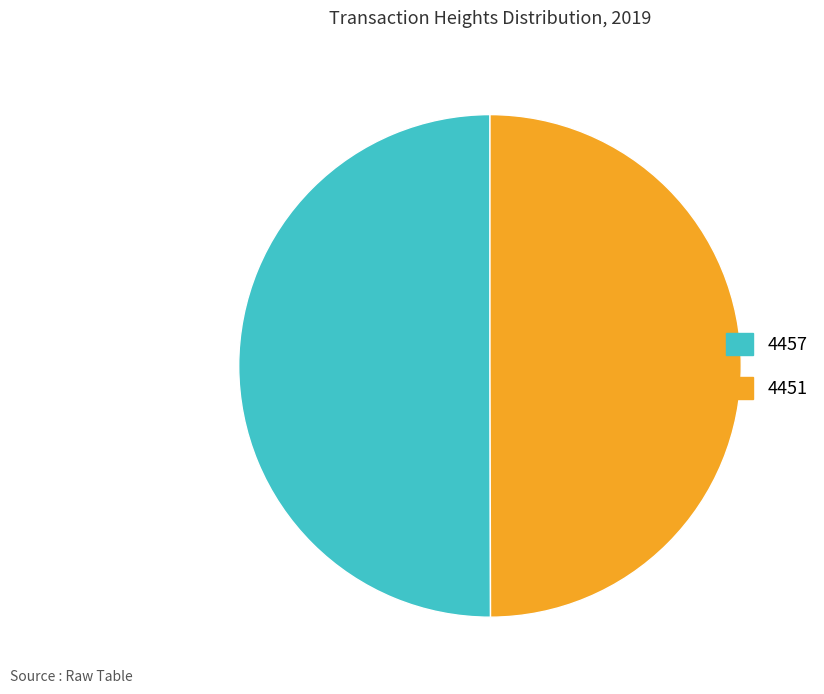

Do 4457 and 4451 together represent more than half of the pie?

Yes